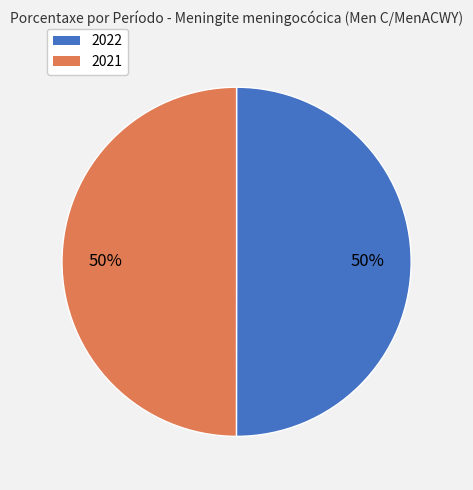

The 2021 slice represents 63% of the pie. True or false?

False